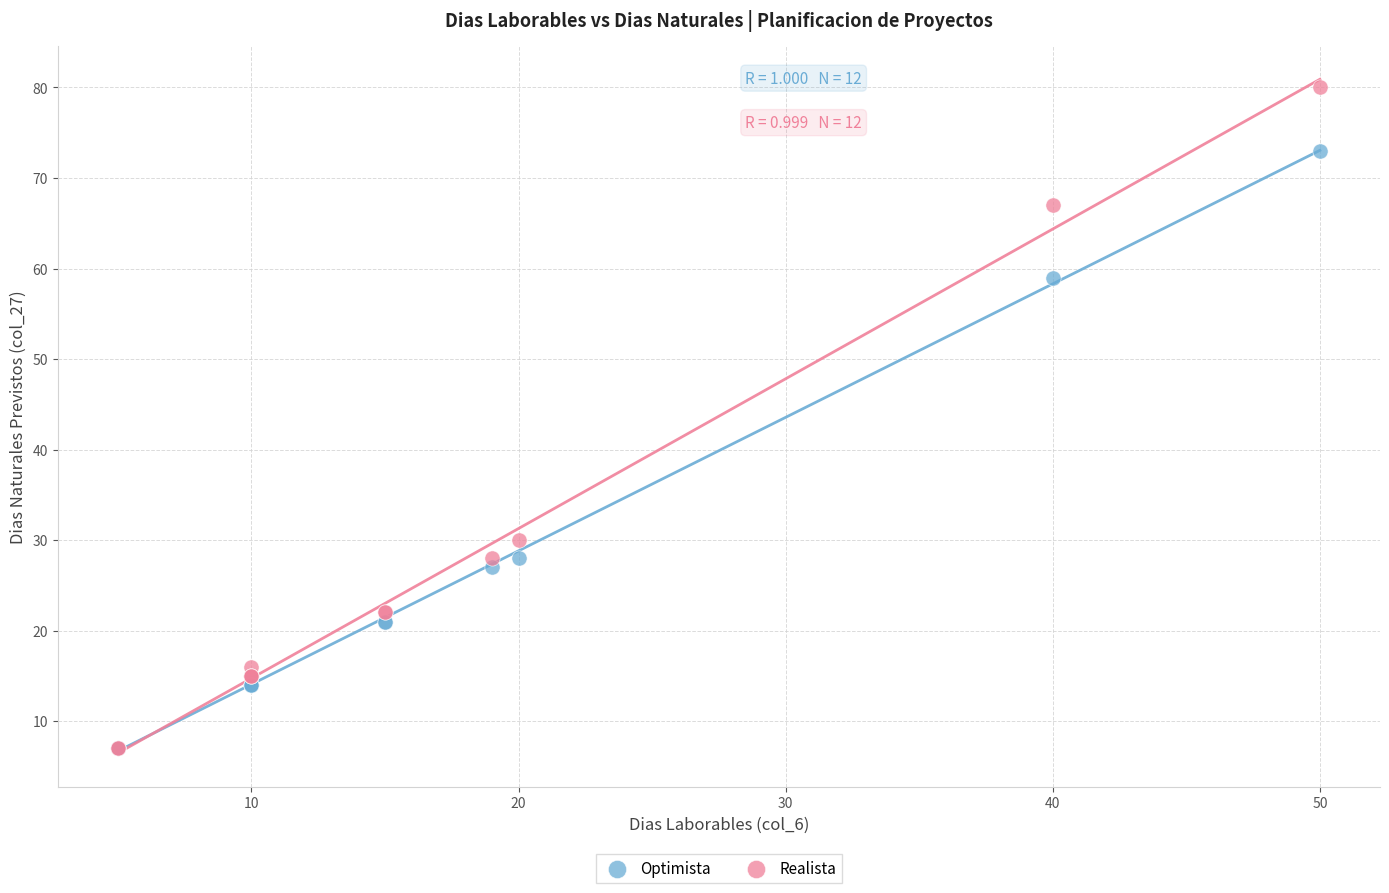

In the Realista series, what Y value is closest to 43?

30